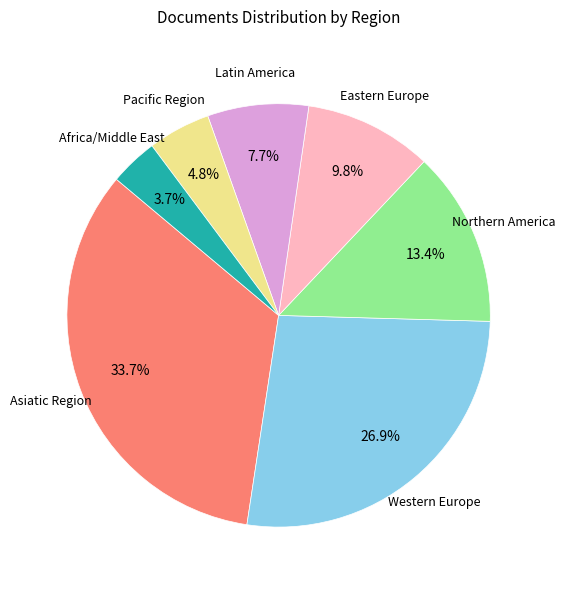

Is there any slice that represents more than half of the pie?

No